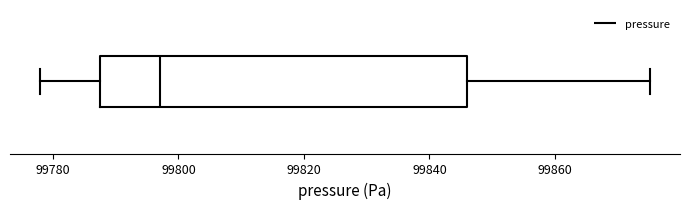

Transcribe this box plot: give where the median line is, the range the box spans, and where the two whiskers end, as read against the x-axis. The values are not printed on the chart, so give them approximately, as read against the axis.

median 99798, box 99788 to 99846, whiskers 99778 to 99876